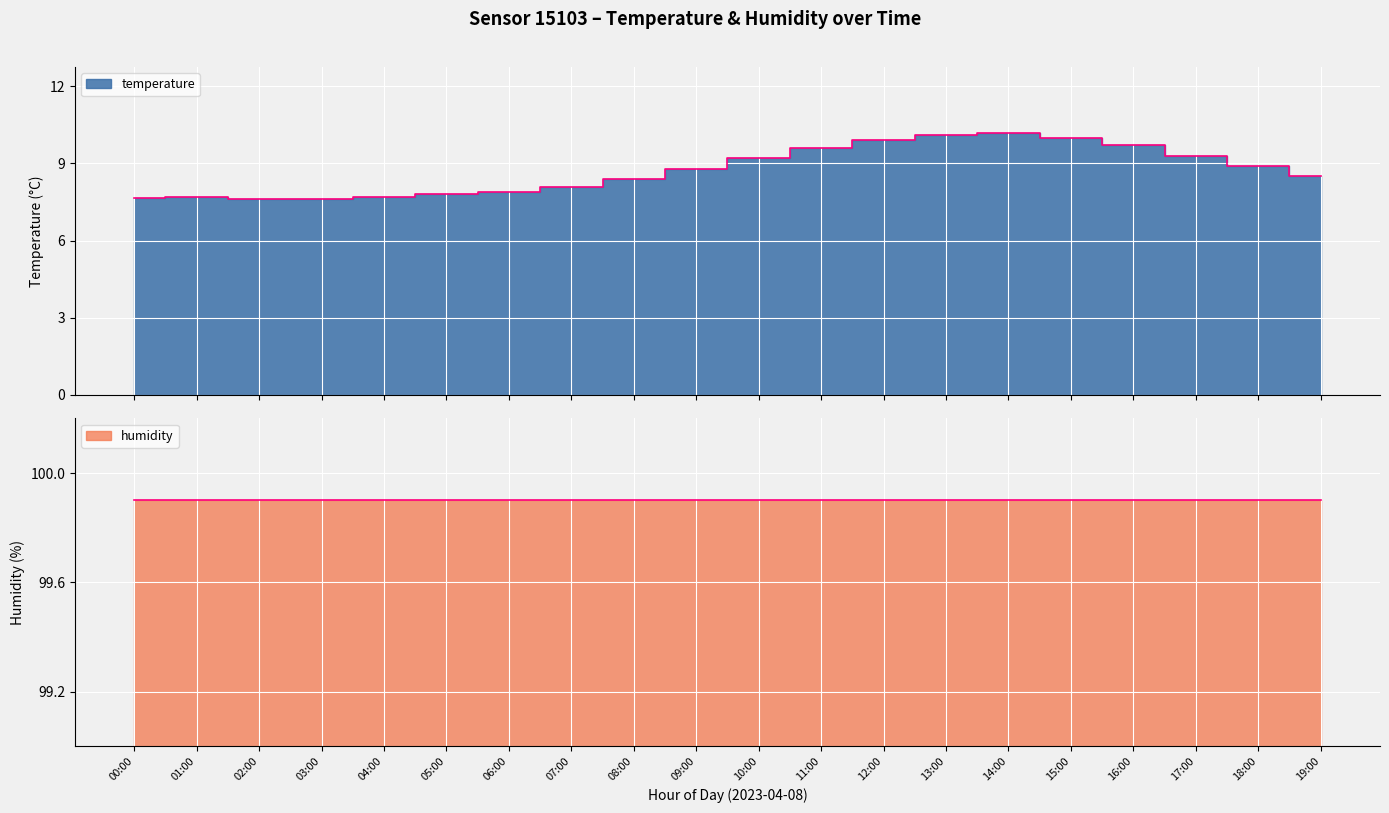

What is the sum of the values at 13:00 and 09:00?

18.9